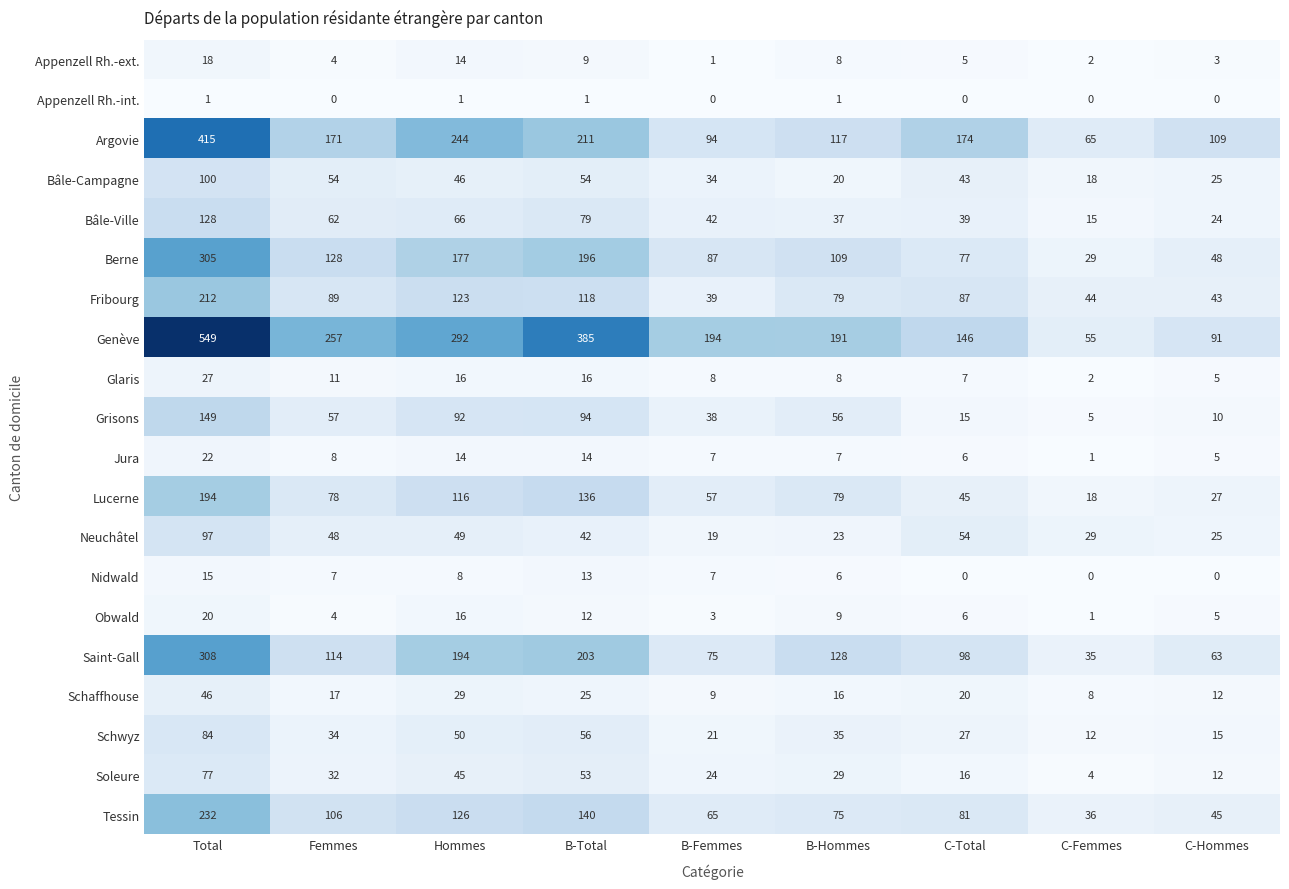

What is the total value across all series at Total?

2999